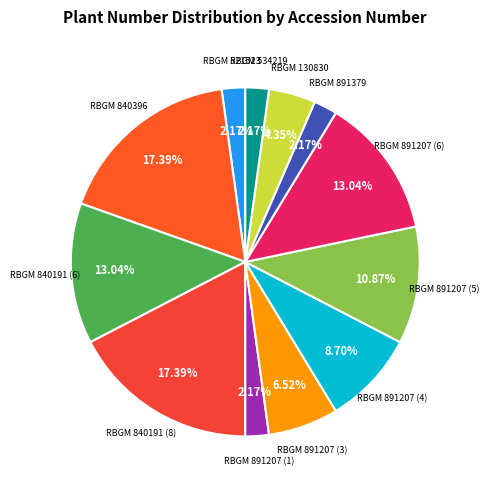

To the nearest percent, what is the average slice percentage?

8%